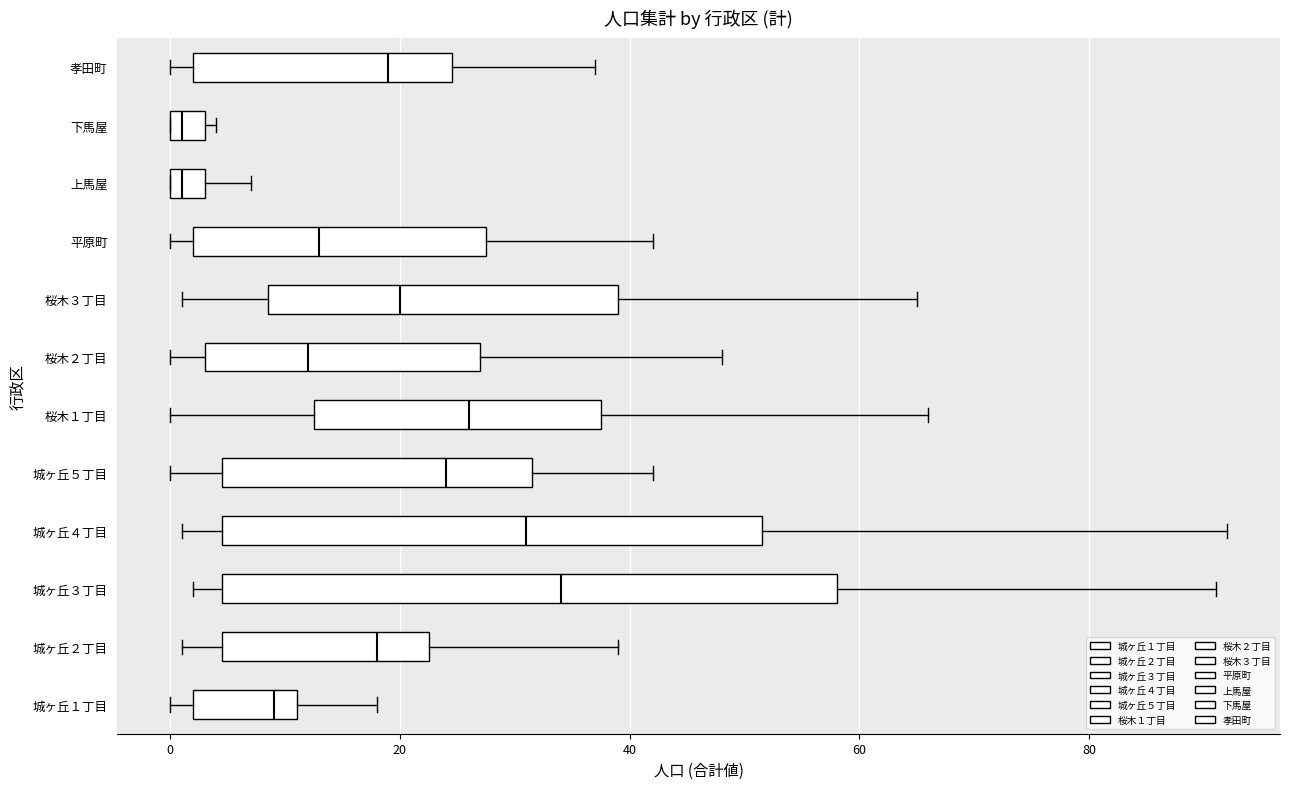

Which box's median line is the furthest to the right?

城ヶ丘３丁目